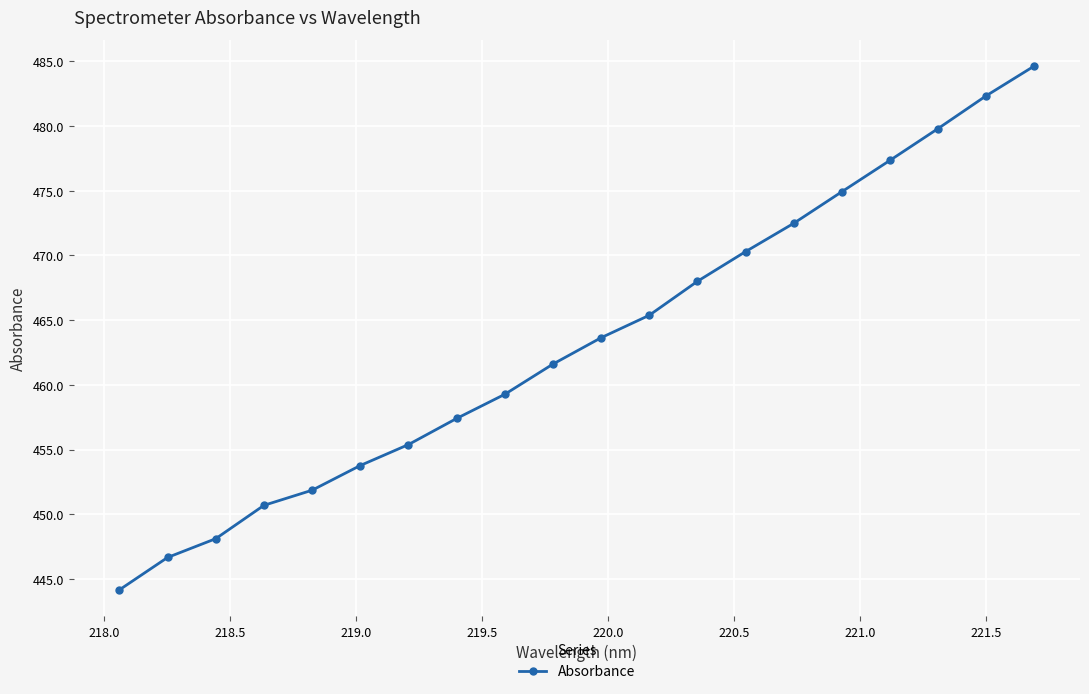

What is the difference between the second highest and second lowest values?

35.7